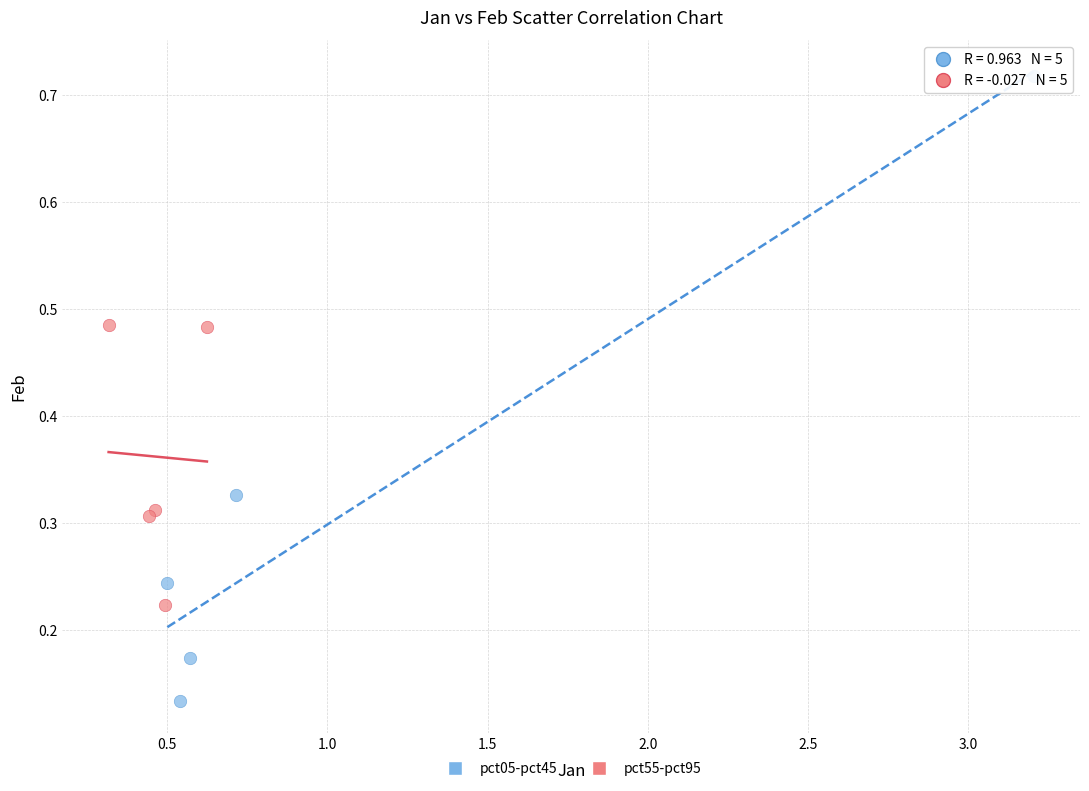

Which series has the largest Y range (max minus min)?

pct05-pct45